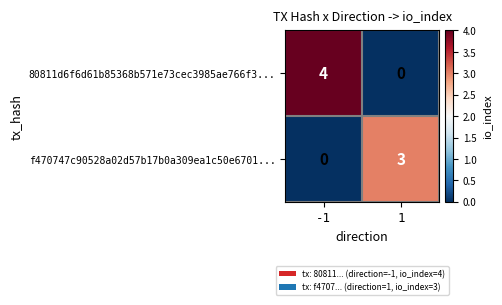

At how many categories does at least one series exceed 1?

2